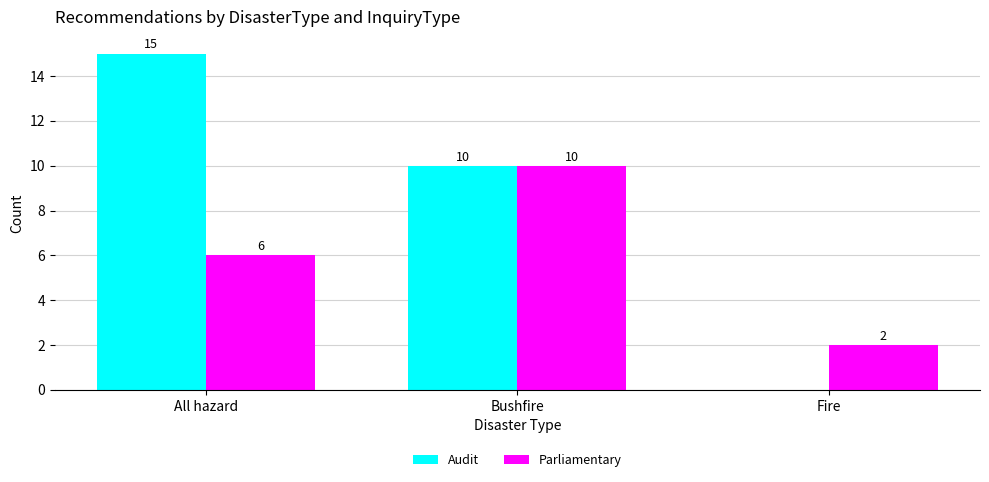

Reading left to right, transcribe all the data shown in this chart.

Audit: 15	10	0
Parliamentary: 6	10	2